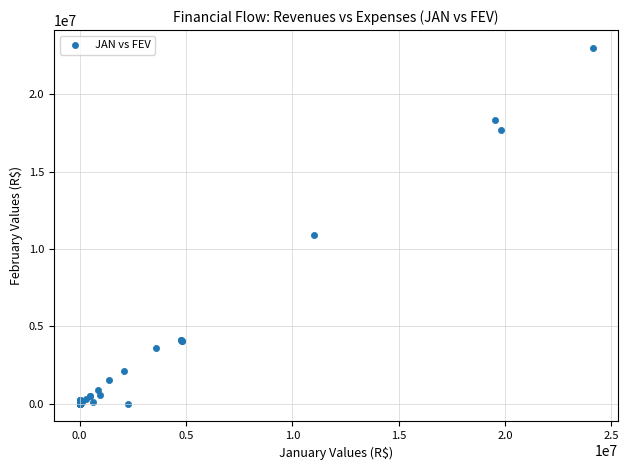

What Y value in the scatter plot is closest to 11496426?

10901298.8